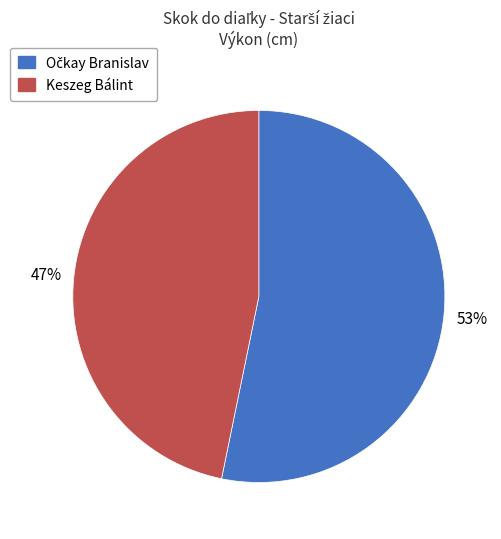

To the nearest percent, what is the difference between the largest and smallest slice percentages?

6%